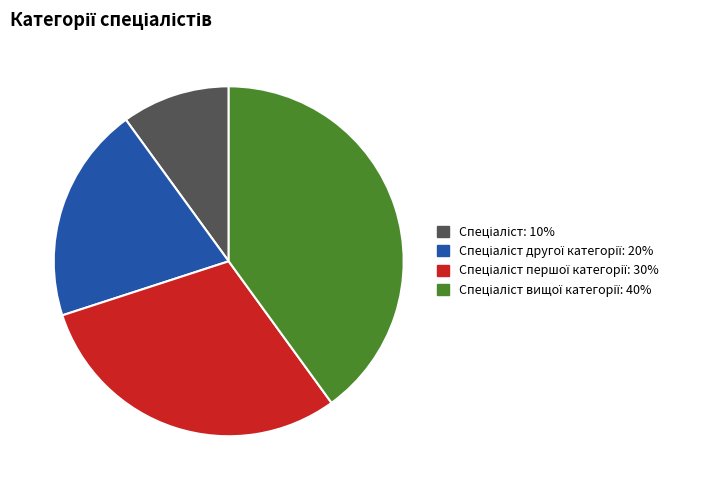

Is there a majority slice in this chart?

No